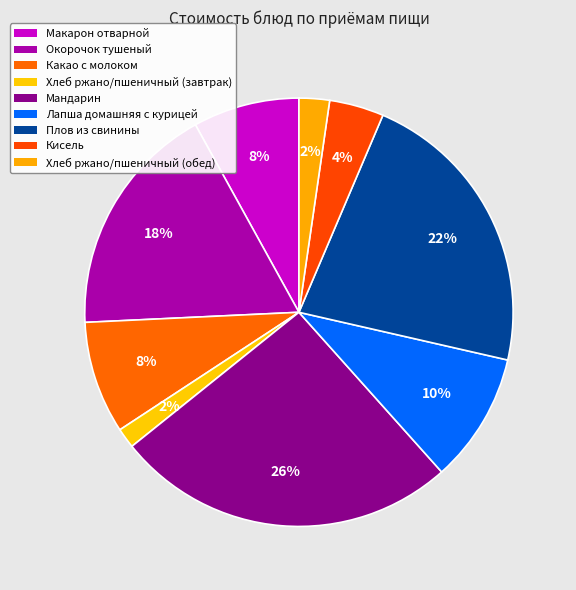

What is the largest slice in the pie chart?

Мандарин